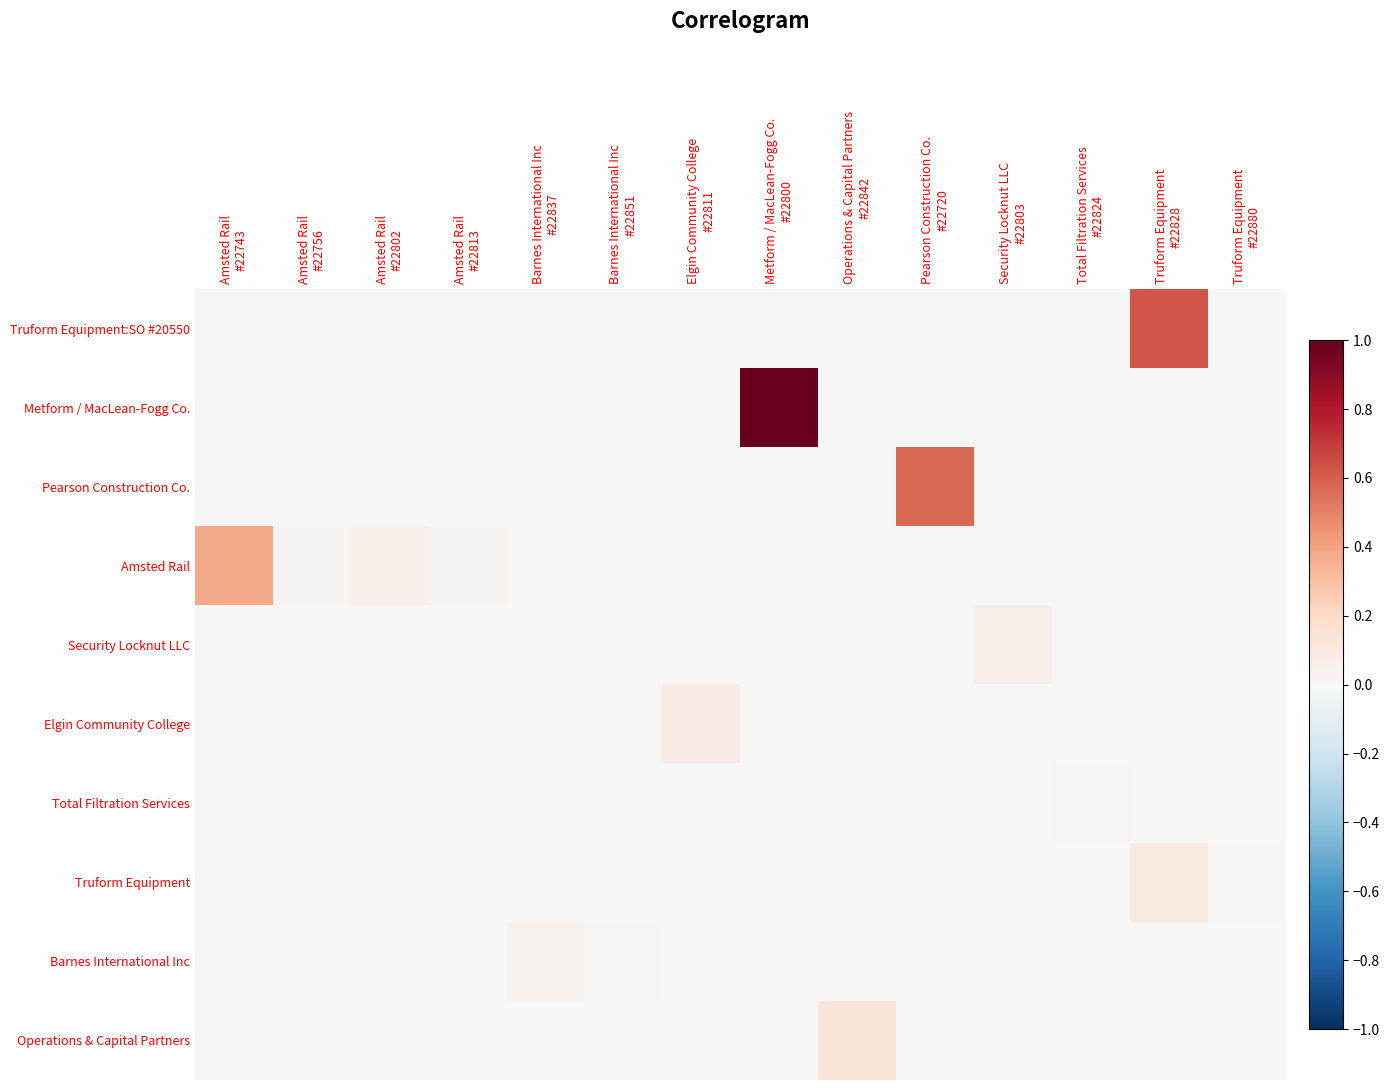

Which series has the largest total across all categories?

Metform / MacLean-Fogg Co.